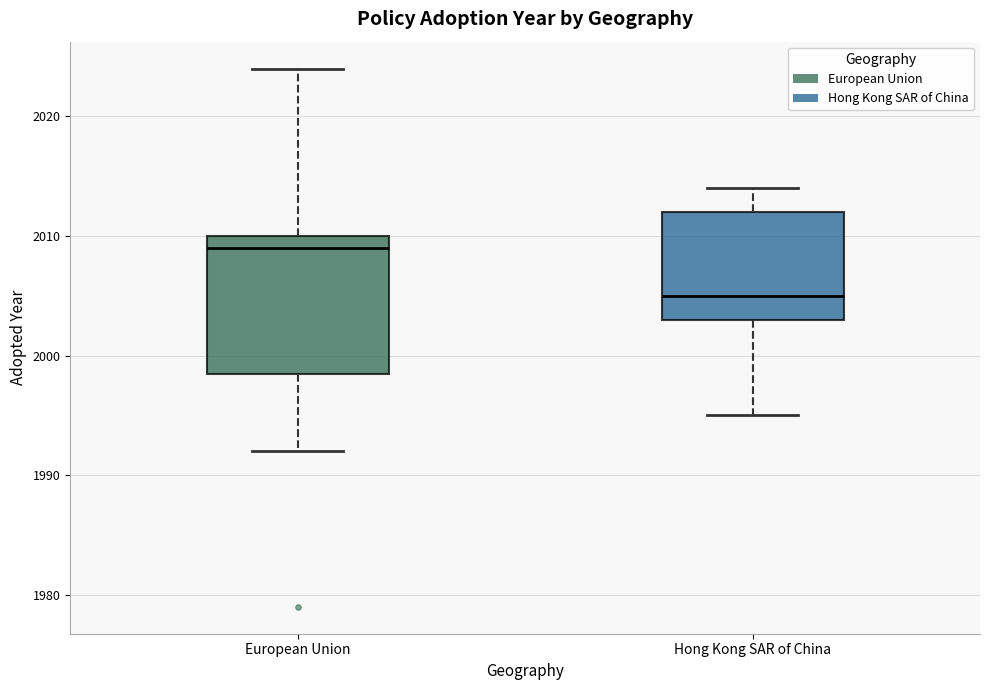

Where does the upper whisker of the box for European Union end on the y-axis? The values are not printed on the chart, so give them approximately, as read against the axis.

2024